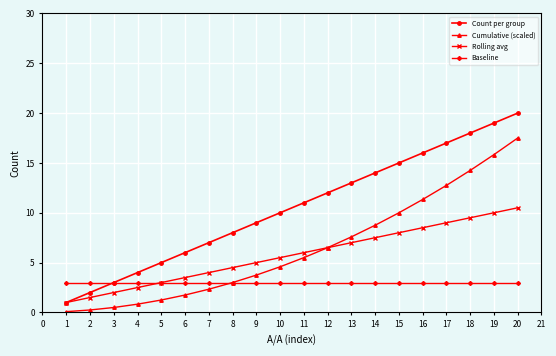

The Count per group series shows 1.0 at 1. True or false?

True